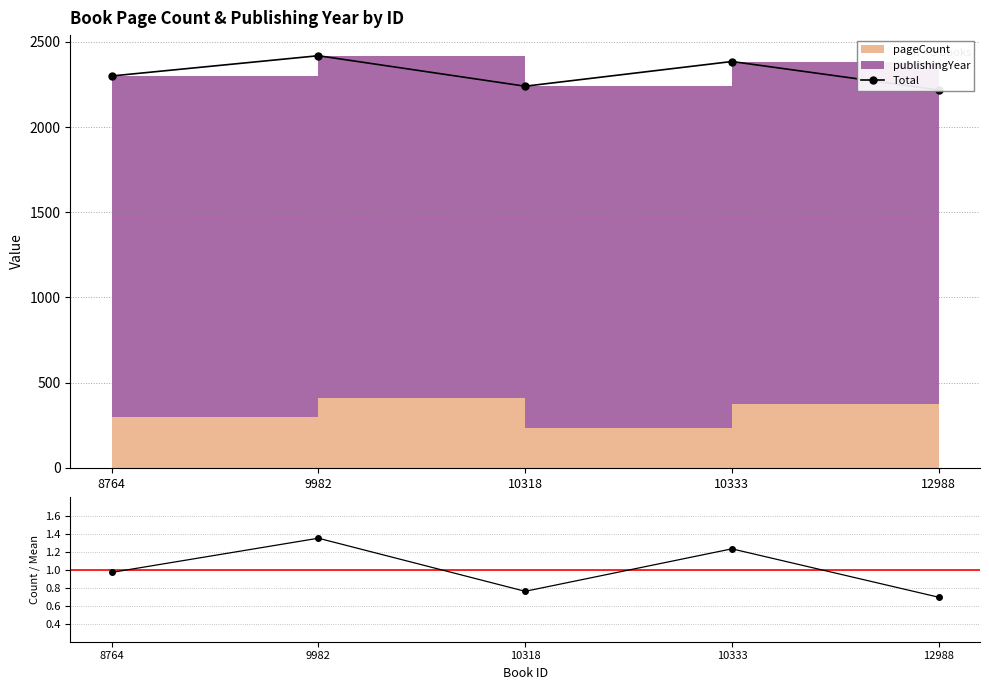

Reading left to right, what are all the values shown in this chart?

Total: 8764=2300.0	9982=2419.0	10318=2240.0	10333=2385.0	12988=2218.0
pageCount / mean: 8764=1.0	9982=1.3	10318=0.8	10333=1.2	12988=0.7